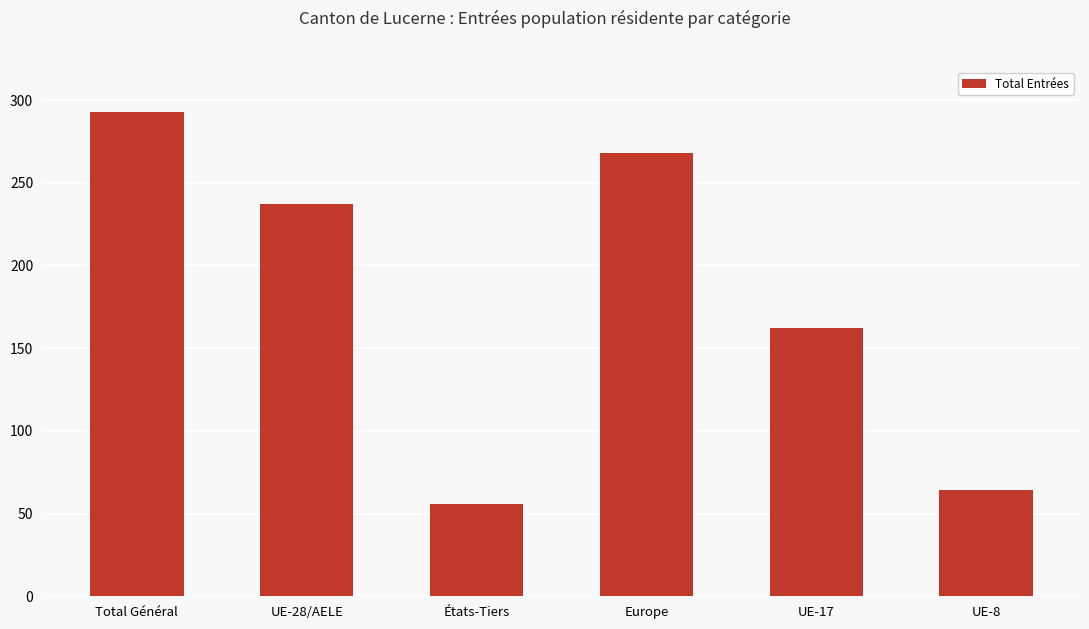

Reading left to right, list all the values displayed in this chart.

293	237	56	268	162	64